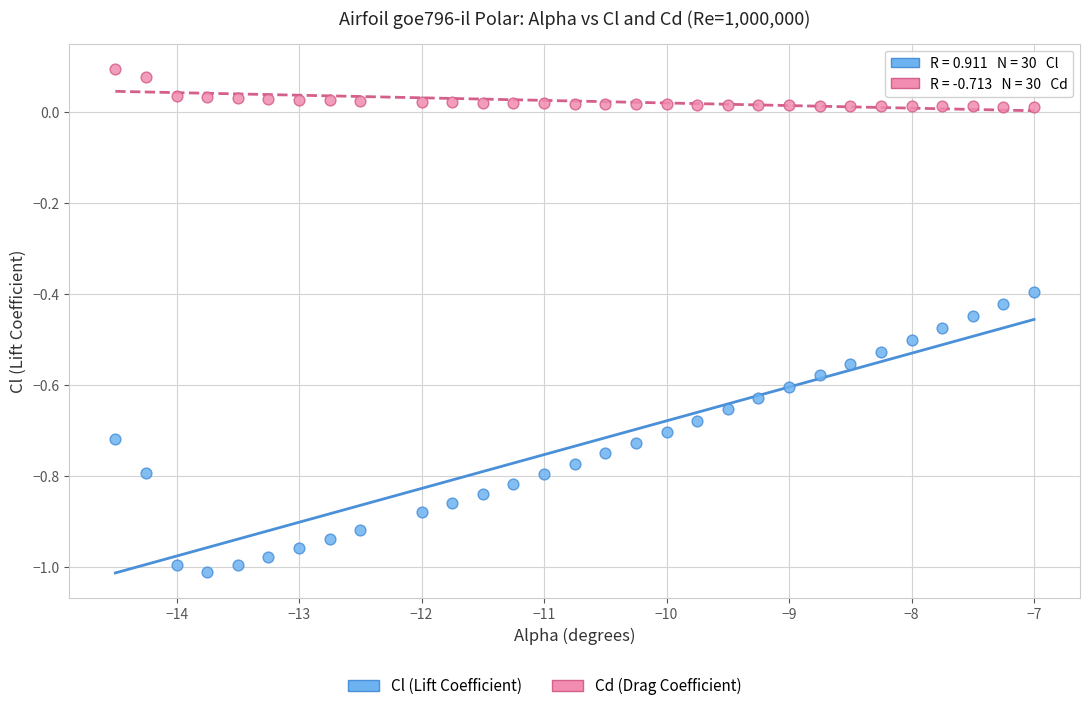

Across all data points, what is the range of Y values (max minus min)?

1.1